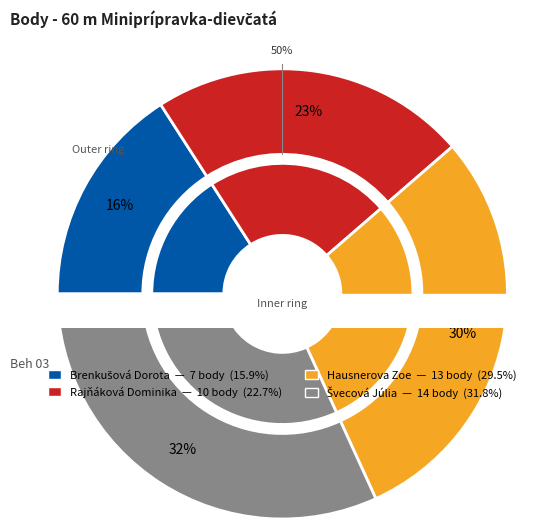

What is the change in value from Brenkušová Dorota to Švecová Júlia?

+7